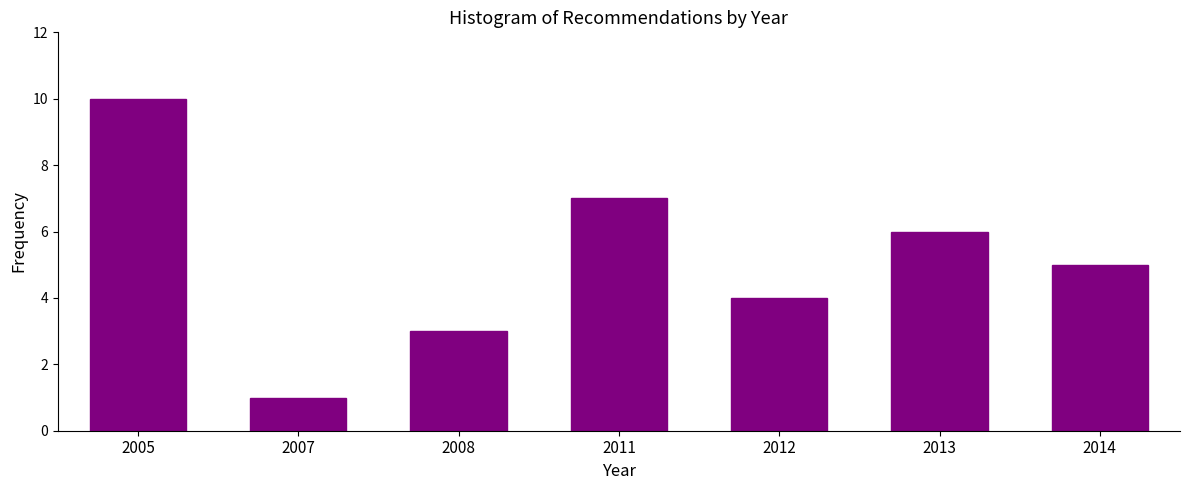

Reading left to right, list all the values displayed in this chart.

2005=10	2007=1	2008=3	2011=7	2012=4	2013=6	2014=5